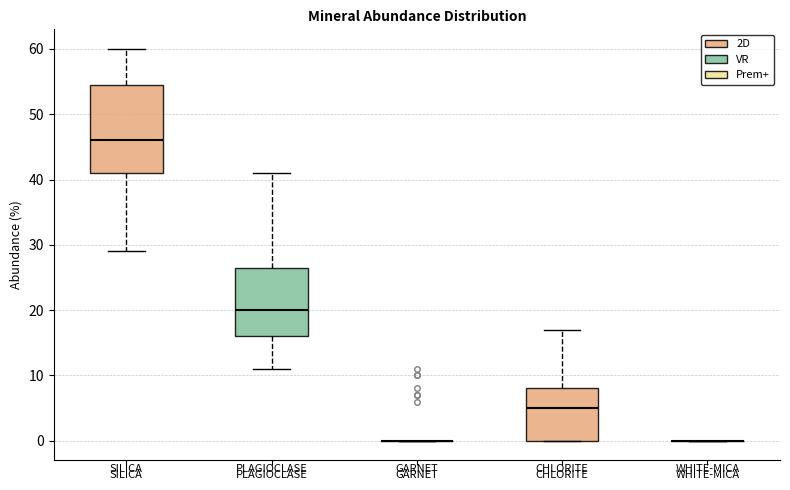

Which box is the tallest, from its lower edge to its upper edge?

SILICA